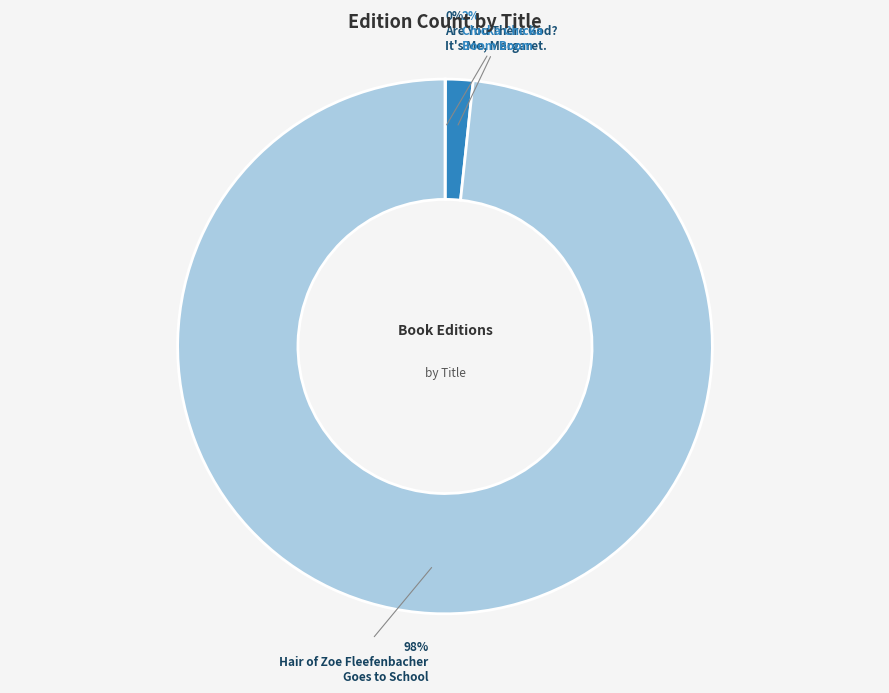

Is there a majority slice in this chart?

Yes